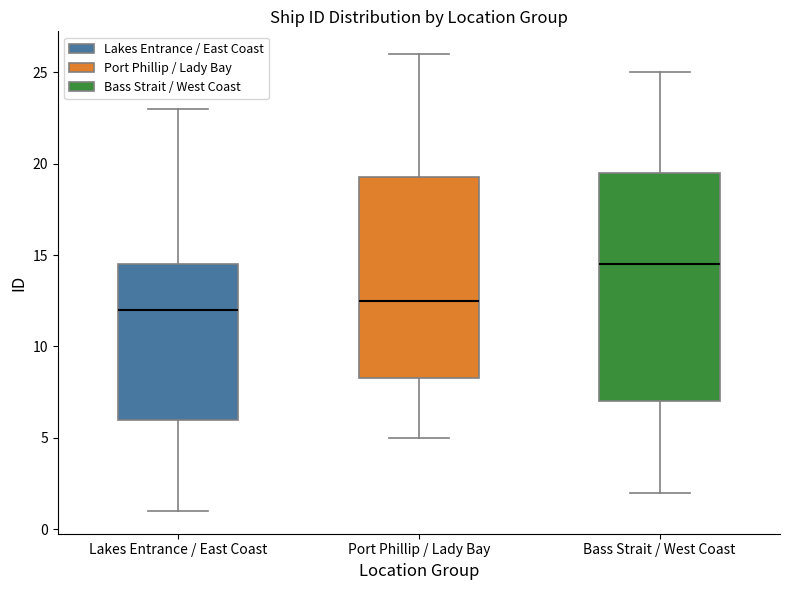

Reading left to right, transcribe this box plot: for each box, give where its median line is, the range the box spans, and where its two whiskers end, as read against the y-axis. The values are not printed on the chart, so give them approximately, as read against the axis.

Lakes Entrance / East Coast: median 12.0, box 6.0 to 14.5, whiskers 1.0 to 23.0
Port Phillip / Lady Bay: median 12.5, box 8.5 to 19.5, whiskers 5.0 to 26.0
Bass Strait / West Coast: median 14.5, box 7.0 to 19.5, whiskers 2.0 to 25.0